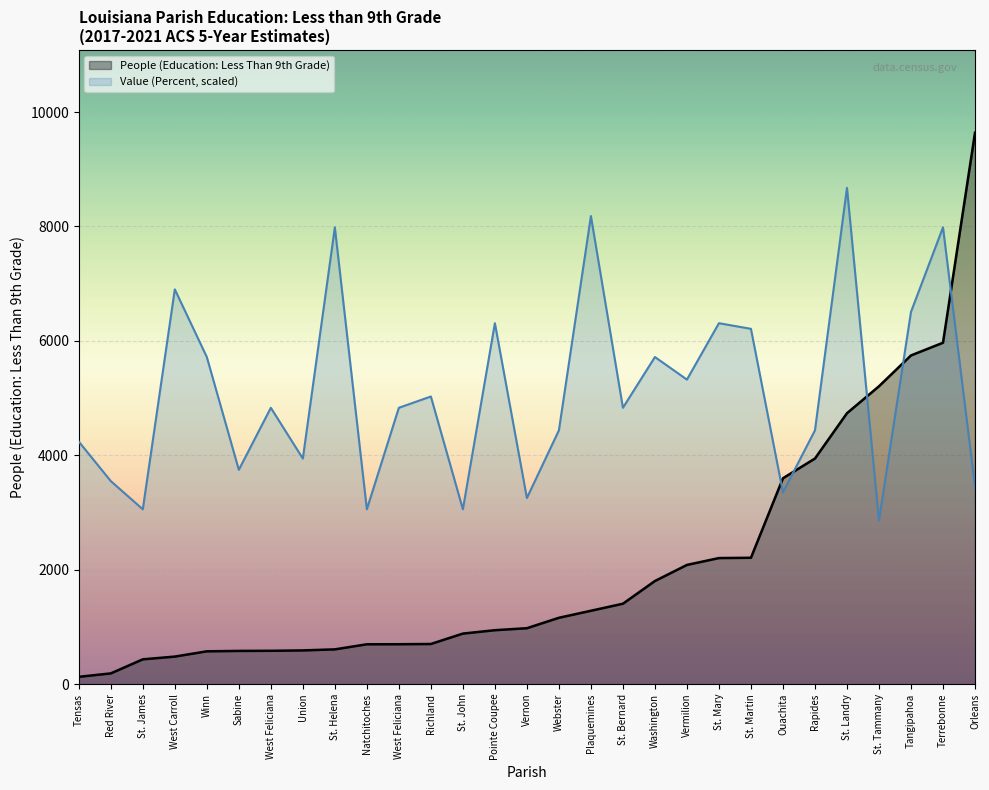

How many lines are shown in the chart?

2